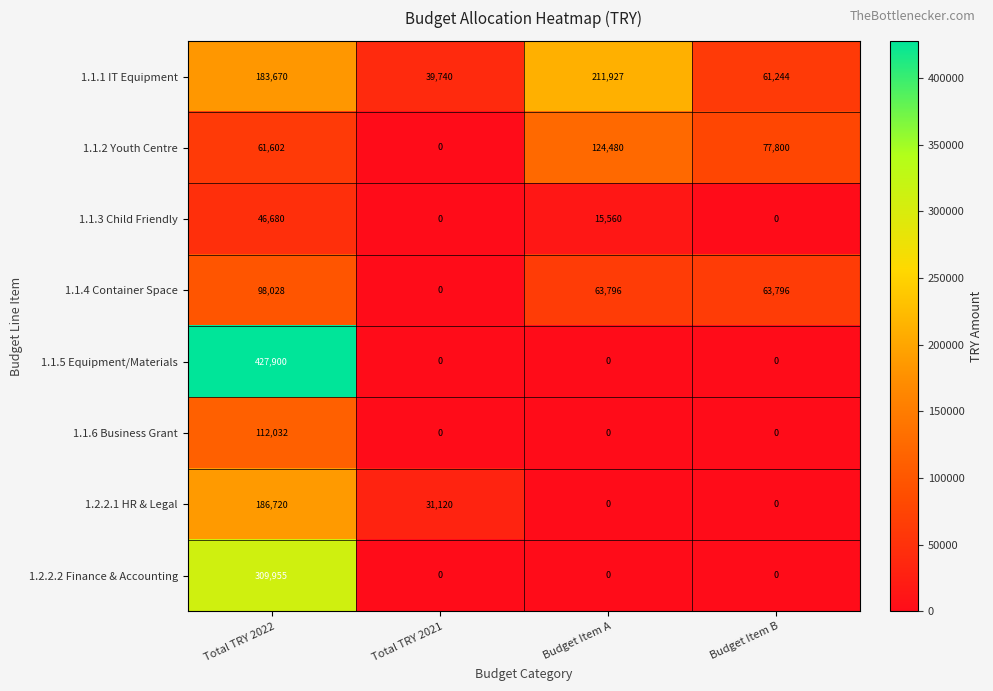

Count the 1.1.6 Business Grant values in the range 0 to 112032.

4